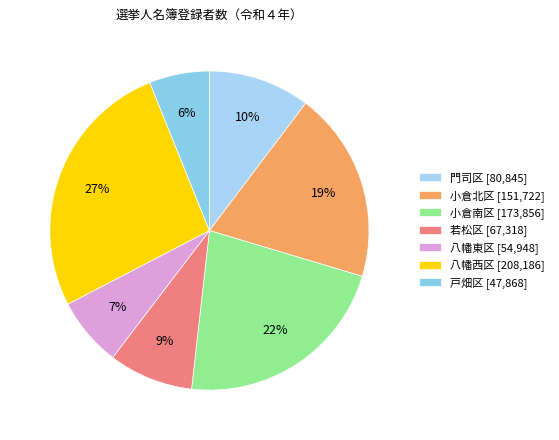

To the nearest percent, what portion does 小倉北区 represent?

19%